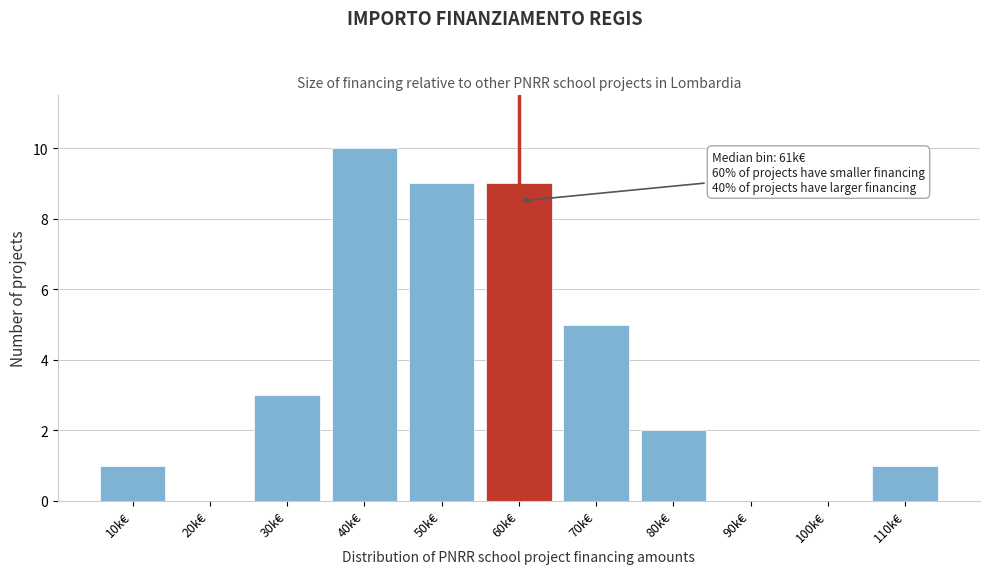

Reading left to right, list all the values displayed in this chart.

10k€=1	20k€=0	30k€=3	40k€=10	50k€=9	60k€=9	70k€=5	80k€=2	90k€=0	100k€=0	110k€=1